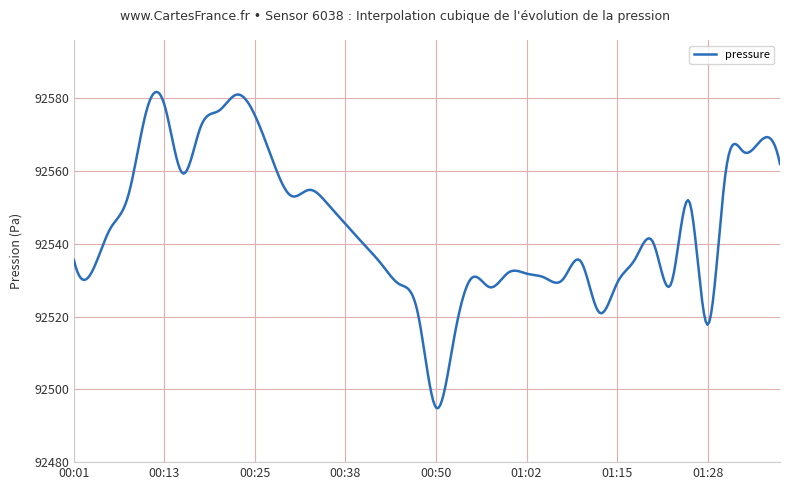

What is the difference between the maximum and minimum values?

86.9